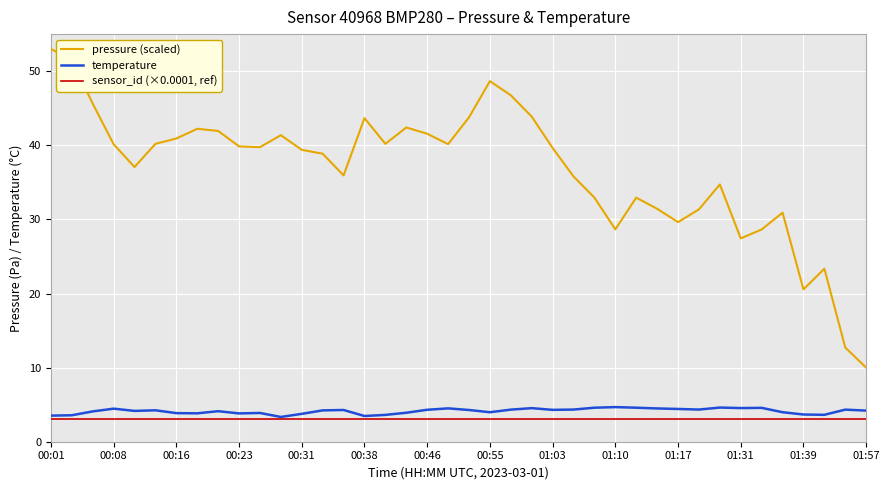

Rank the series by their maximum value, from lowest to highest.

sensor_id (×0.0001, ref), temperature, pressure (scaled)